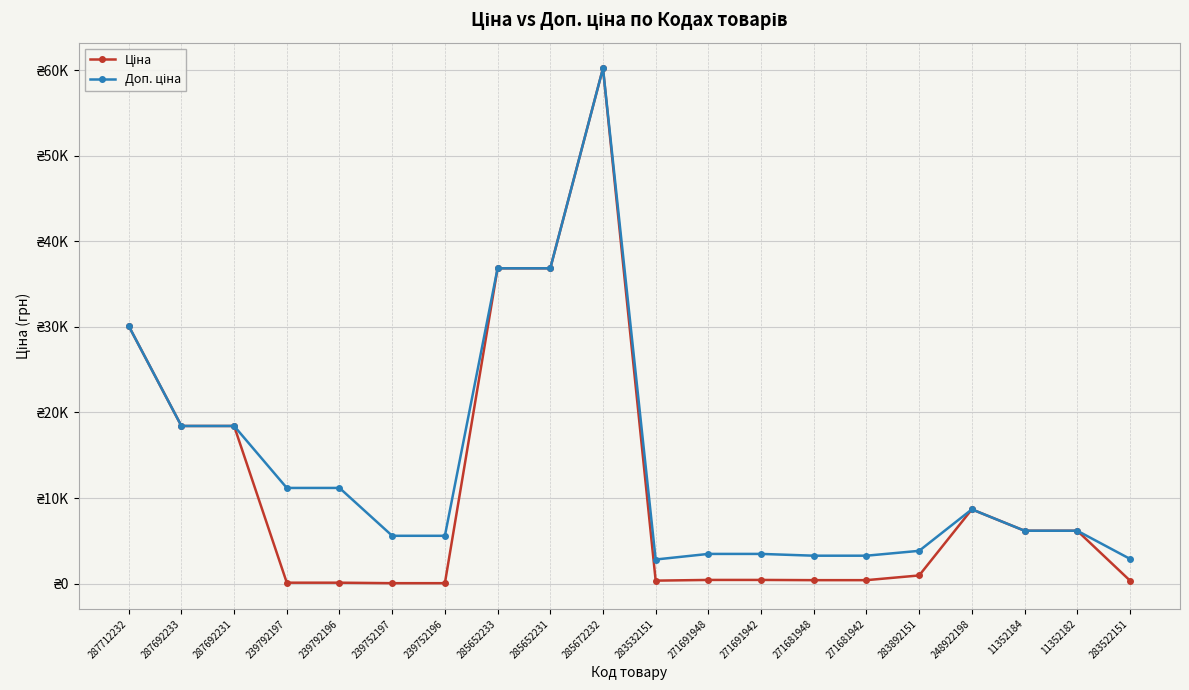

At which category is the sum across all series the highest?

285672232